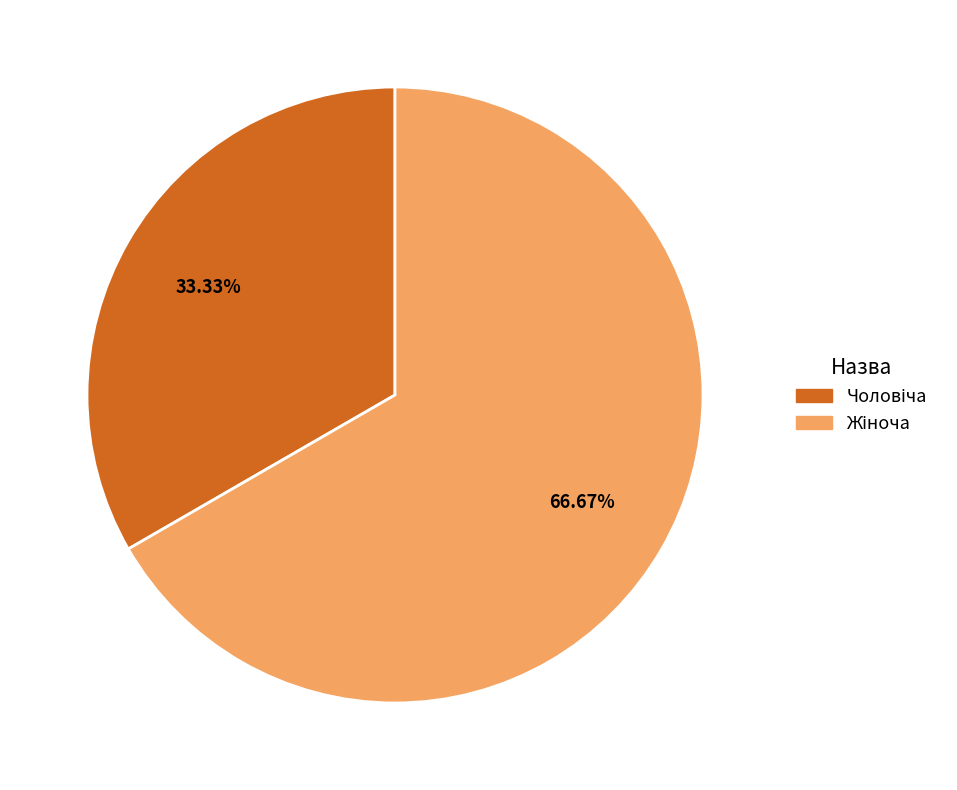

Is there a majority slice in this chart?

Yes